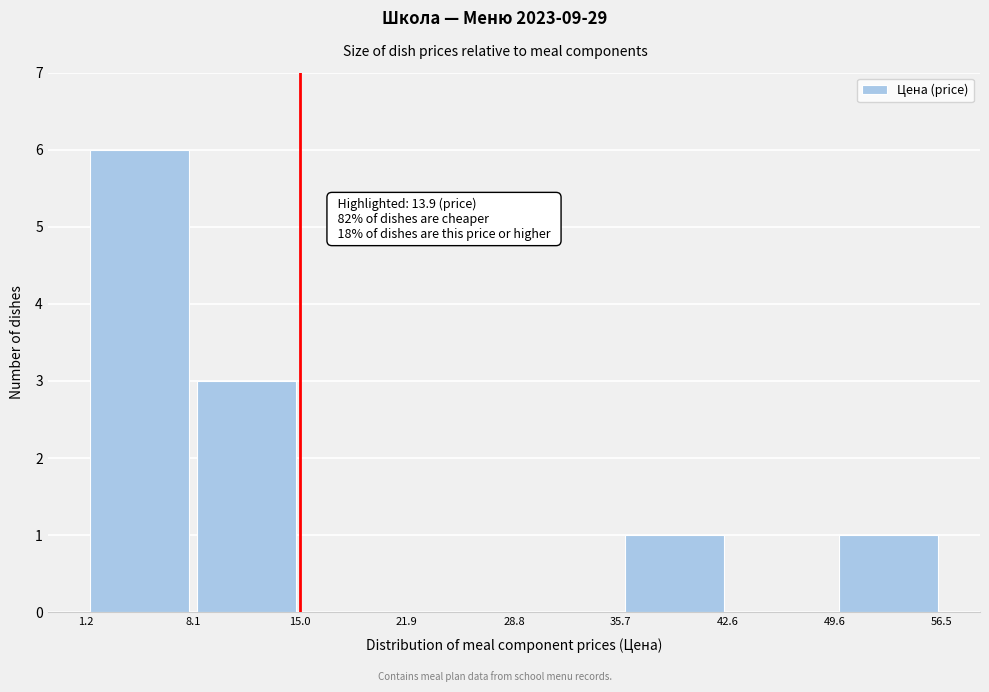

Over which range of the x-axis is the bar tallest?

1.2 to 8.1